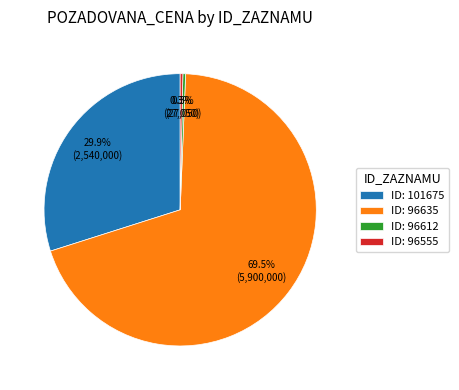

Between ID: 96555 and ID: 96635, which is larger?

ID: 96635